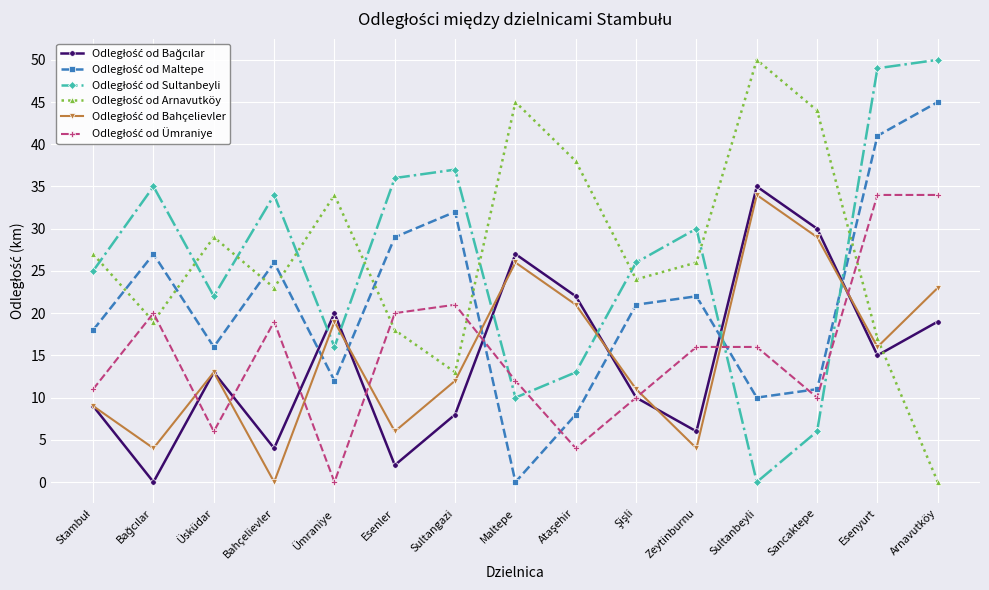

How many data points does each series have?

15